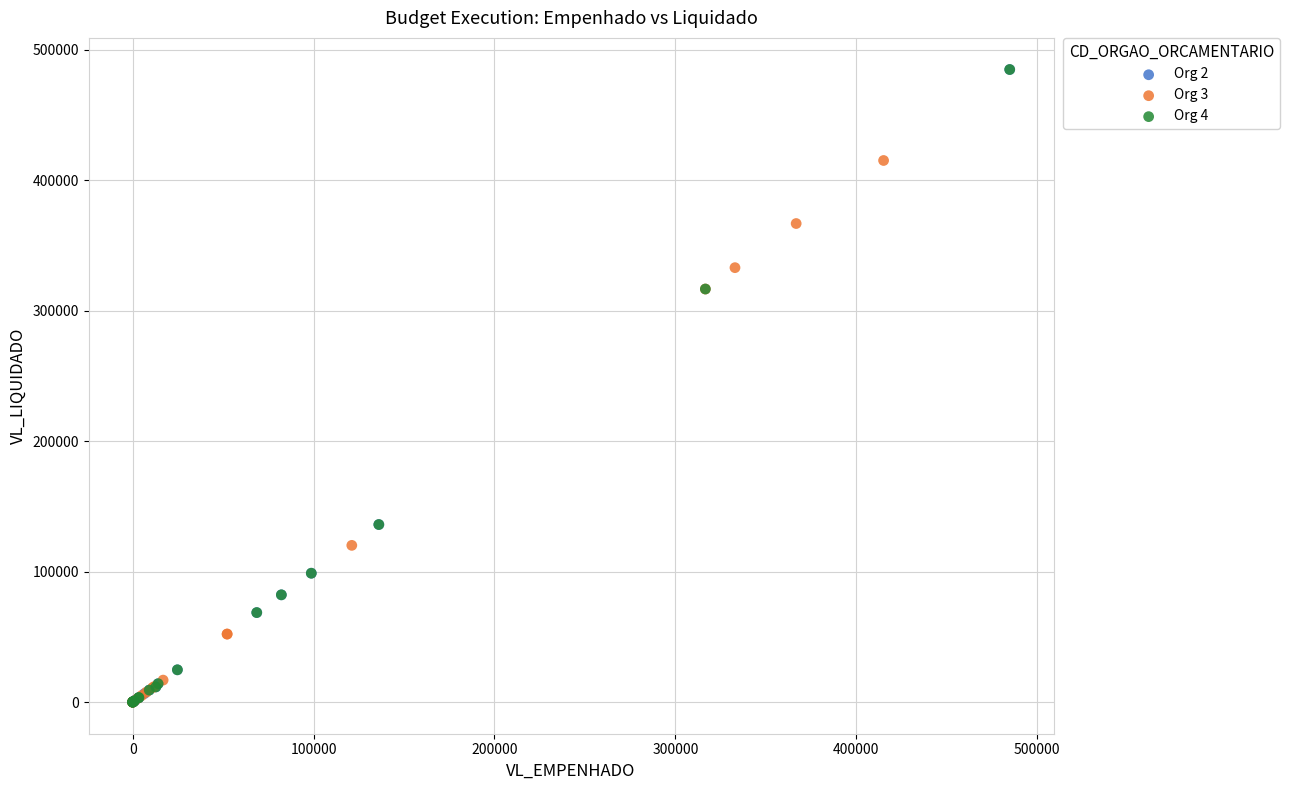

What are all the series names shown in the legend?

Org 2, Org 3, Org 4